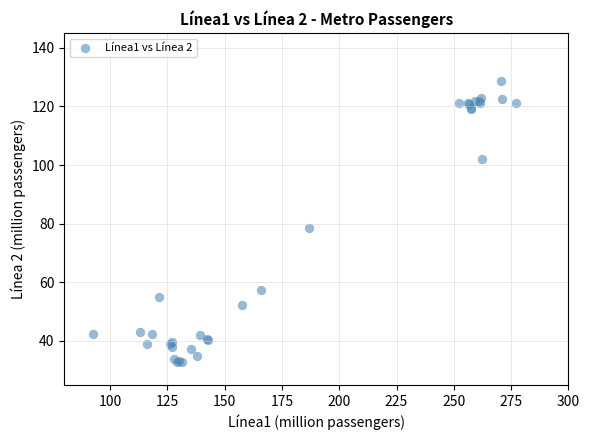

What Y value in the scatter plot is closest to 80?

78.5